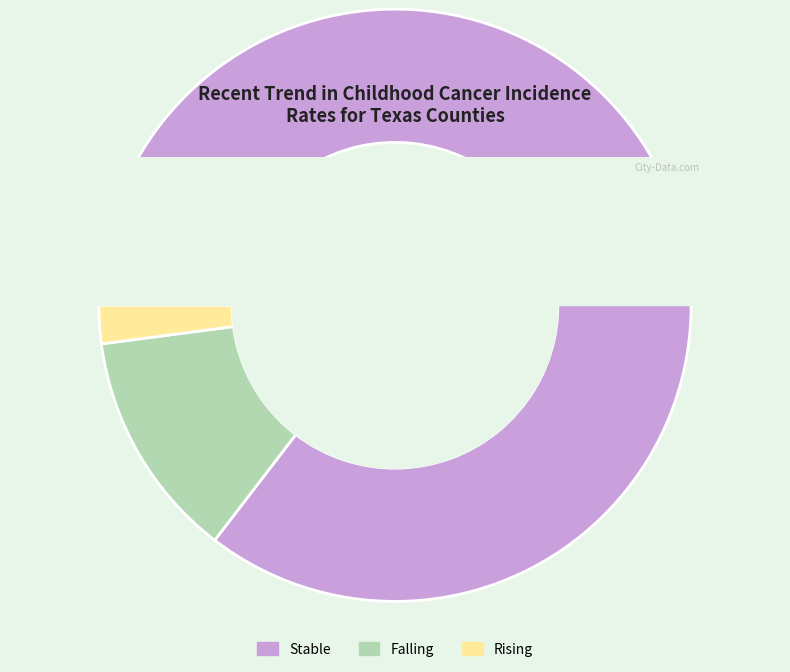

Do falling and rising together represent more than half of the pie?

No